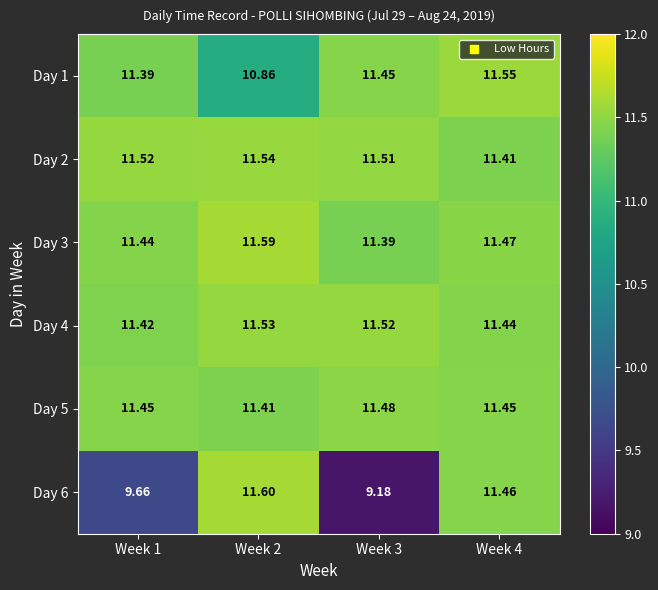

What is the difference between the highest and lowest values at Week 2?

0.7